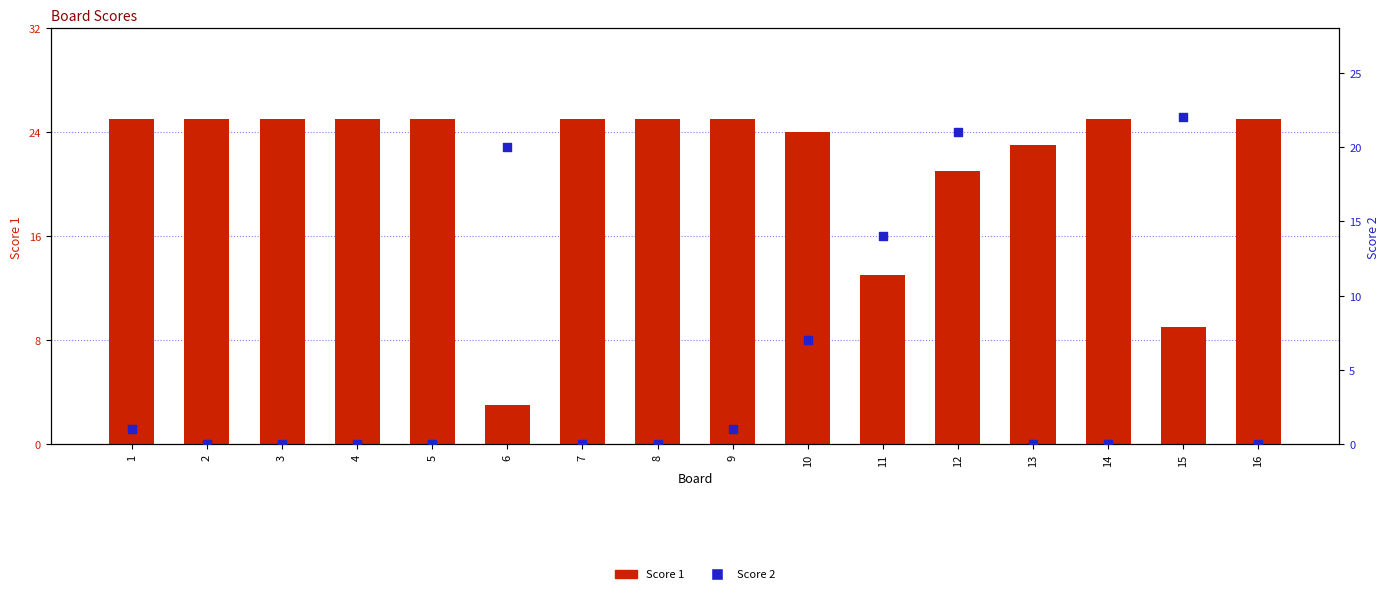

What are all the series names shown in the legend?

Score 1, Score 2